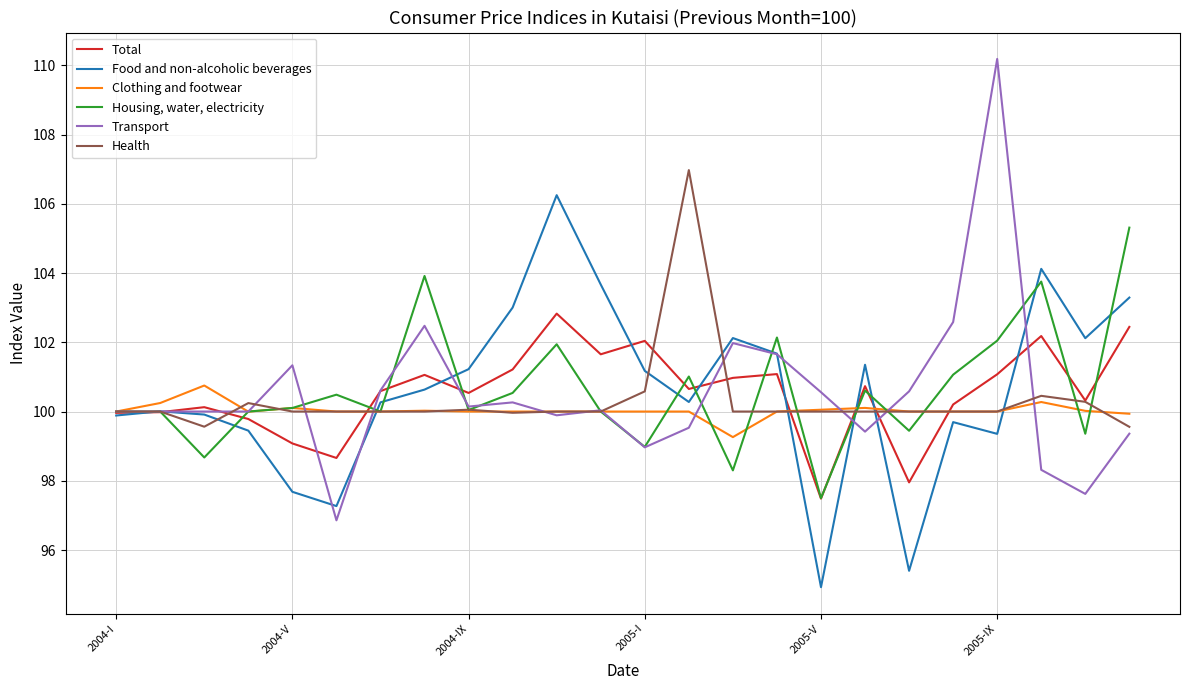

Rank the series by their maximum value, from highest to lowest.

Transport, Health, Food and non-alcoholic beverages, Housing, water, electricity, Total, Clothing and footwear